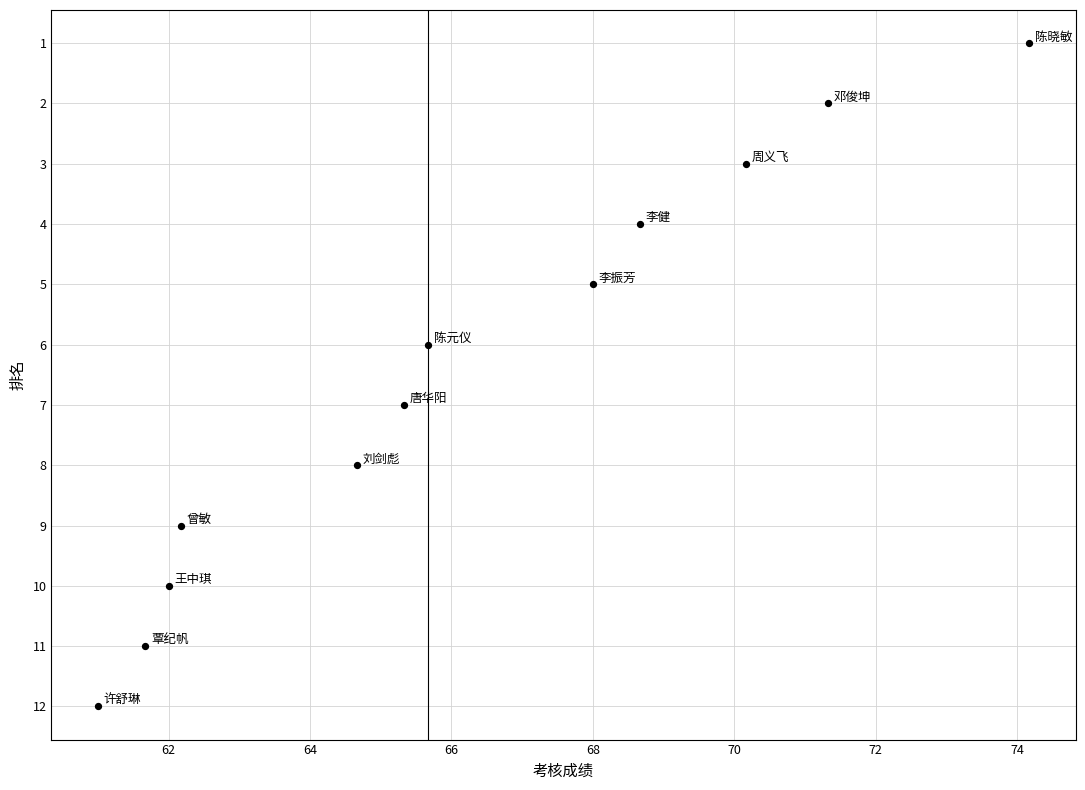

What is the range of Y values (max minus min)?

11